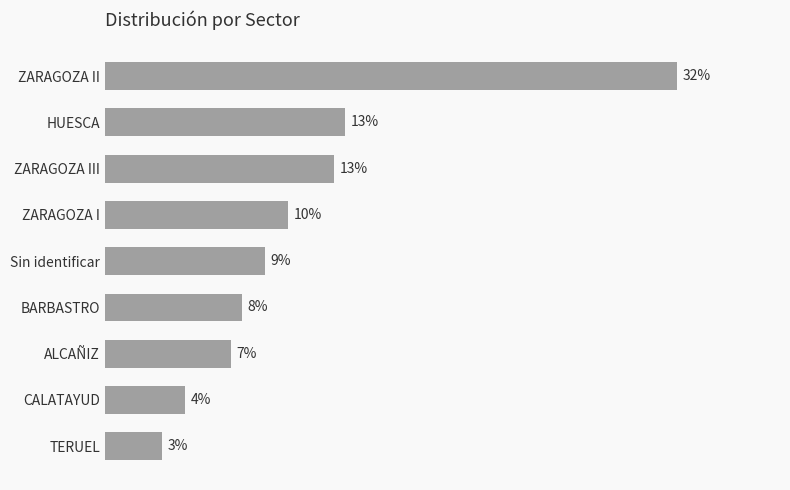

Are the bars horizontal?

Yes